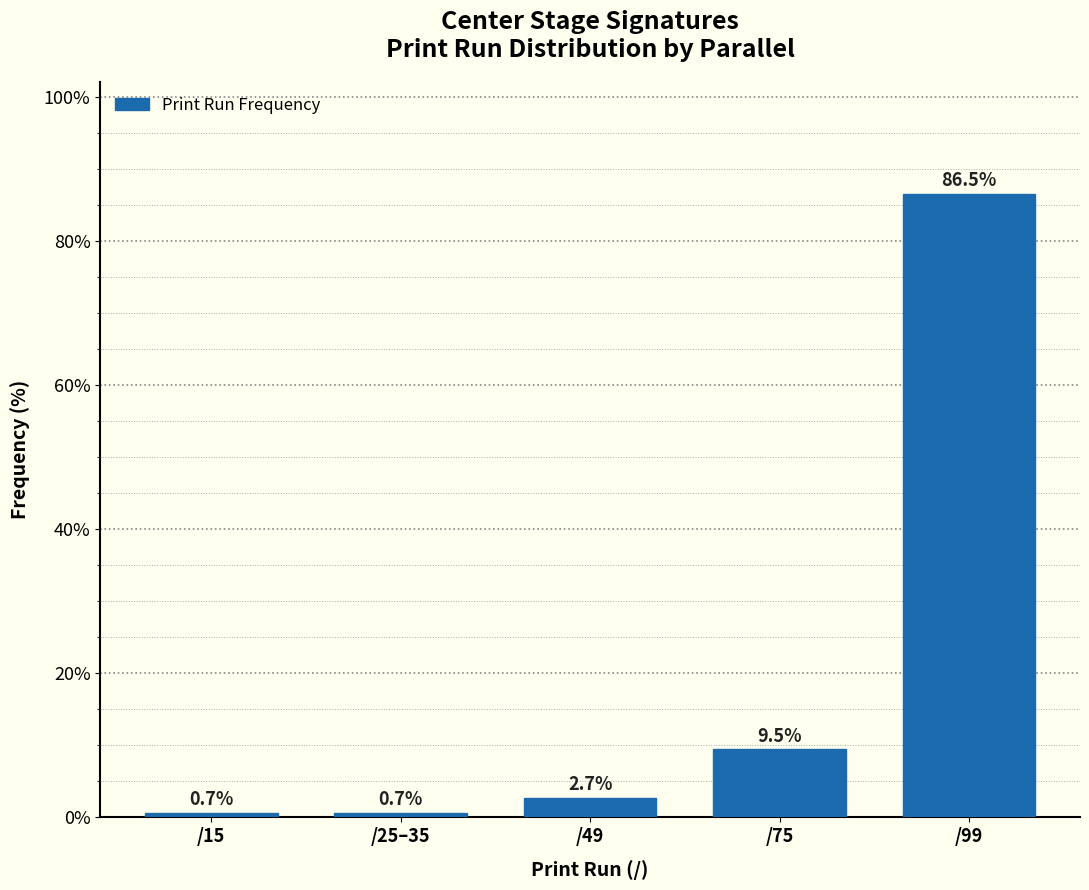

Reading left to right, transcribe all the data shown in this chart.

0.7	0.7	2.7	9.5	86.5